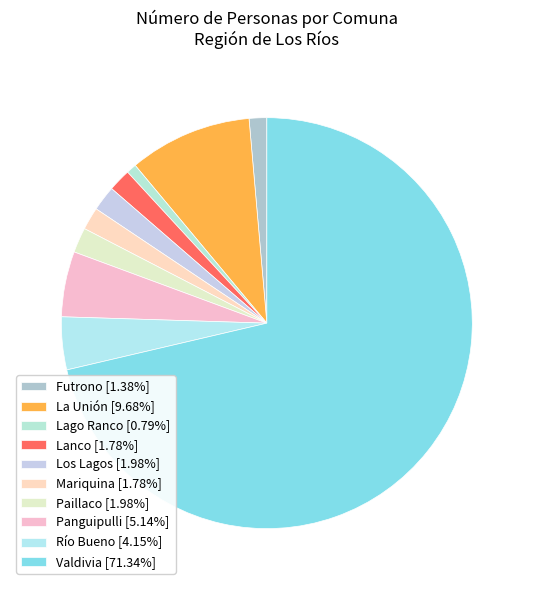

To the nearest percent, what portion does Panguipulli represent?

5%